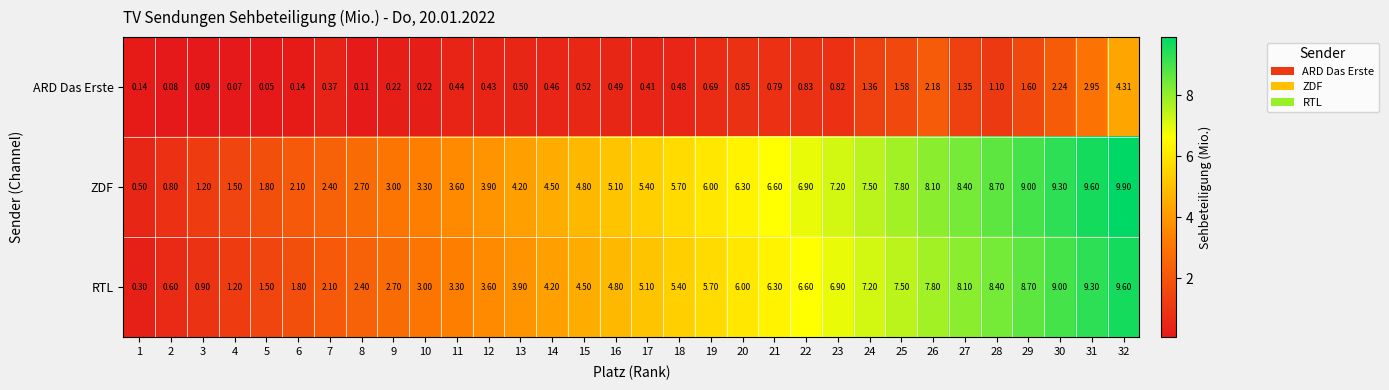

Which series has the largest total across all categories?

ZDF